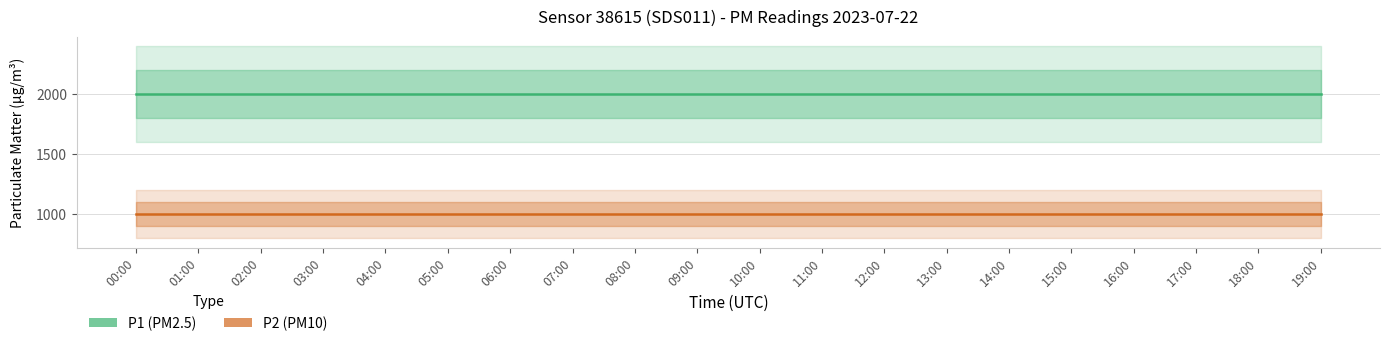

What is the greatest value displayed?

1999.9